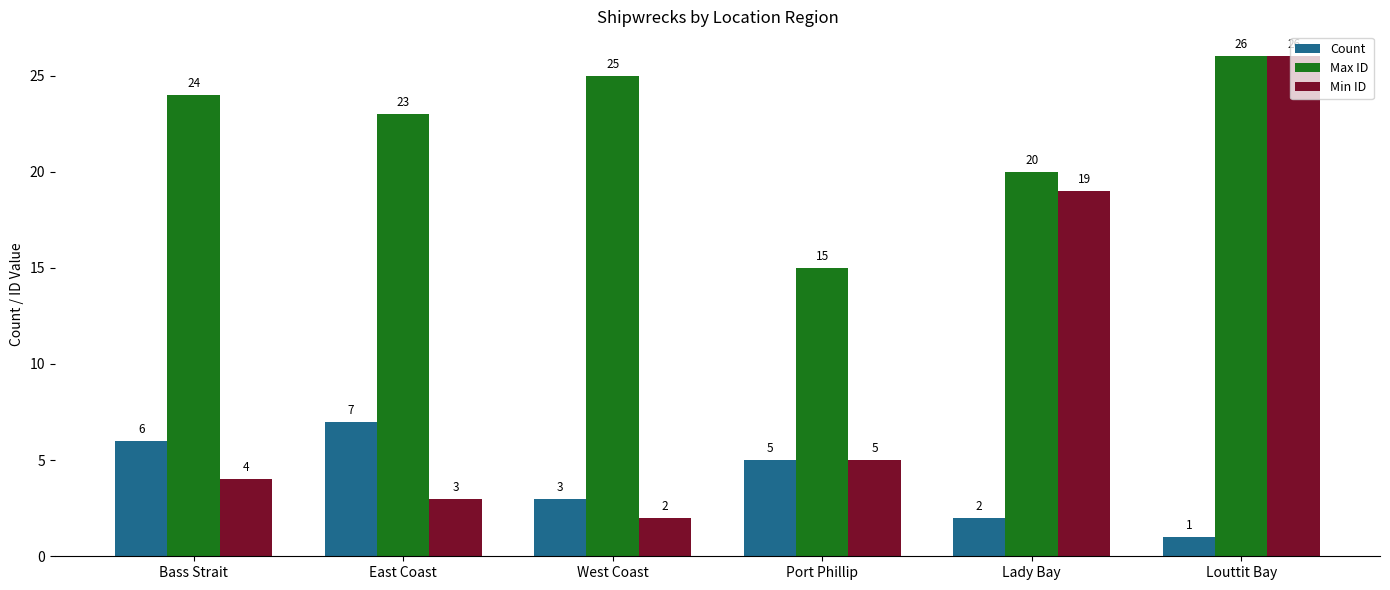

Rank the categories by Count value from lowest to highest.

Louttit Bay, Lady Bay, West Coast, Port Phillip, Bass Strait, East Coast